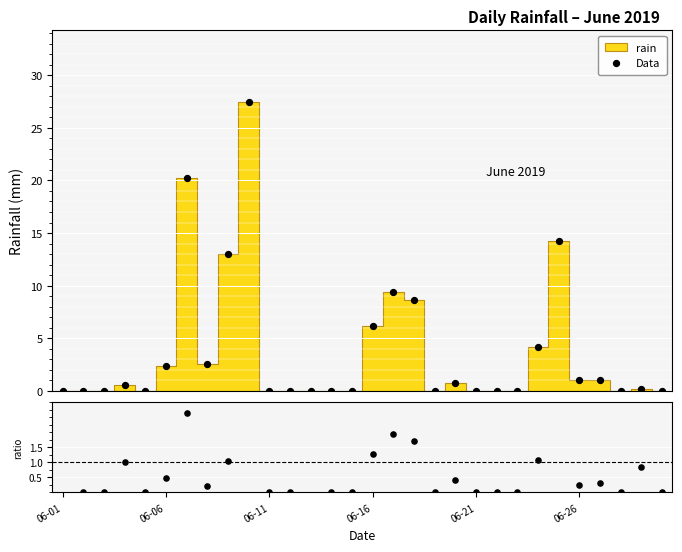

Which series reaches the maximum Y coordinate?

Data